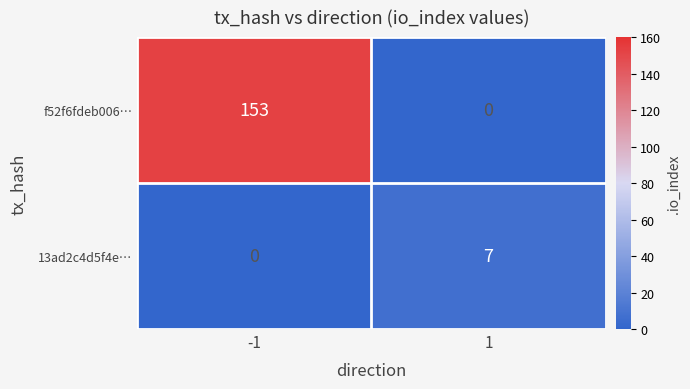

What value does the f52f6fdeb006… series have at -1, to the nearest 50?

150